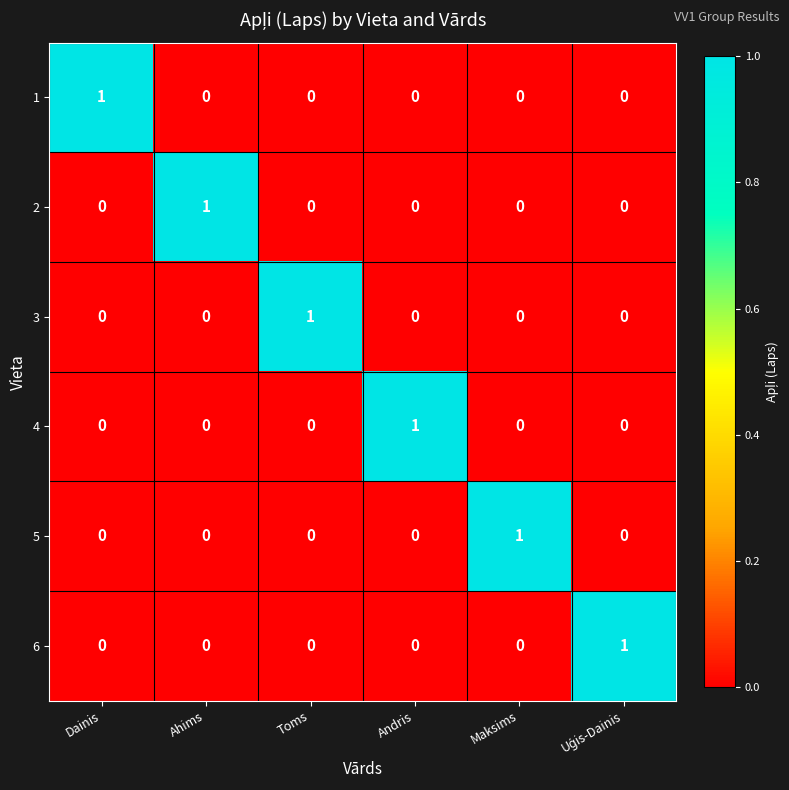

How many 1 values are between 0 and 1?

6